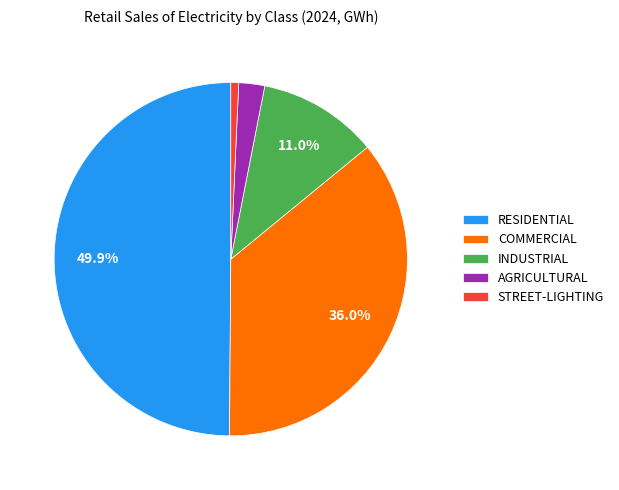

What is the ratio of the value at AGRICULTURAL to the value at STREET-LIGHTING?

3.3